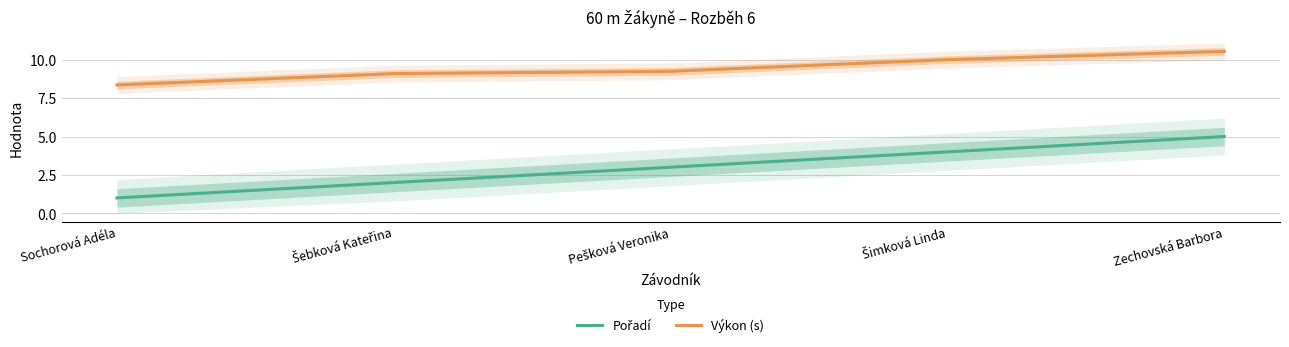

Between Šebková Kateřina and Šimková Linda, which series saw the biggest shift?

Pořadí